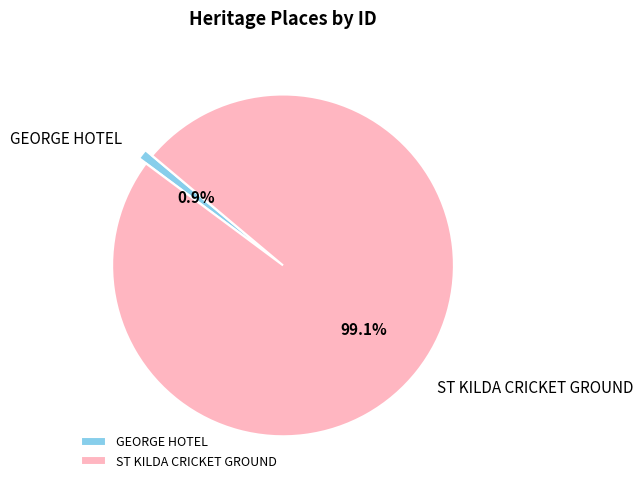

What is the majority slice?

ST KILDA CRICKET GROUND